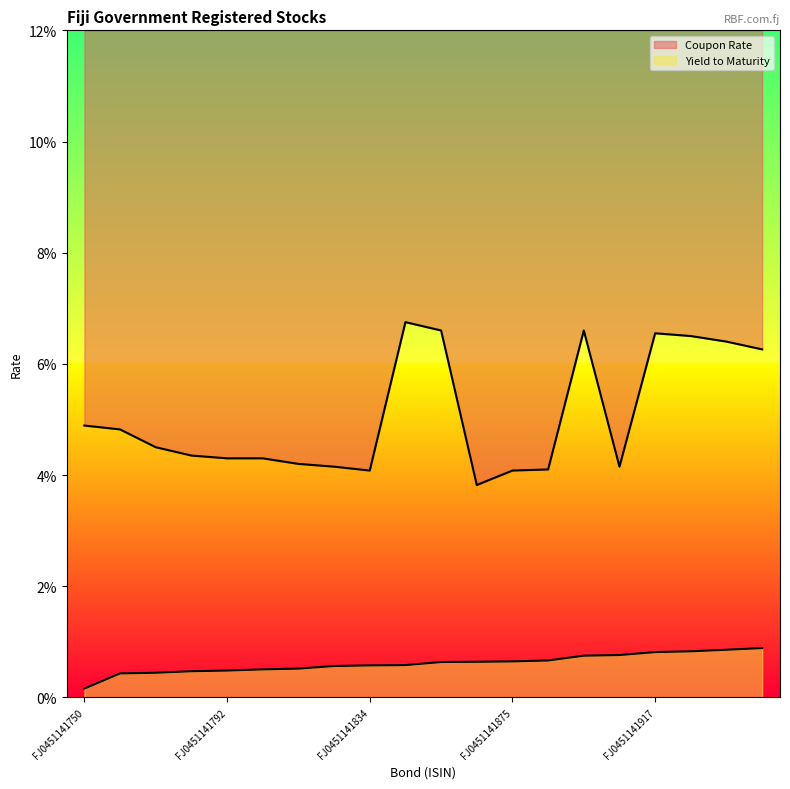

True or false: Yield to Maturity and Coupon Rate cross at least once.

False